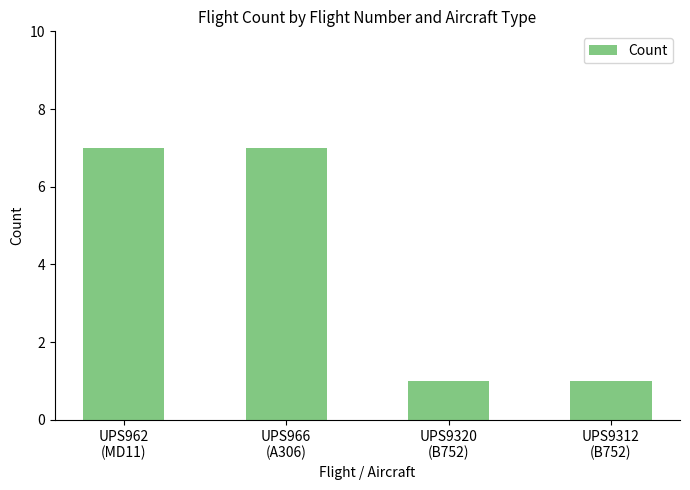

What is the ratio of the value at UPS966
(A306) to the value at UPS9320
(B752)?

7.0